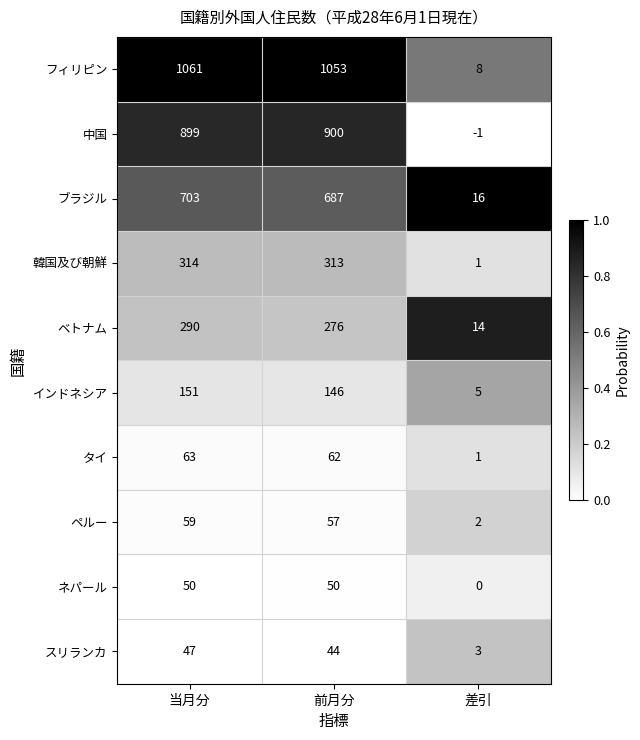

What is the greatest value displayed?

1061